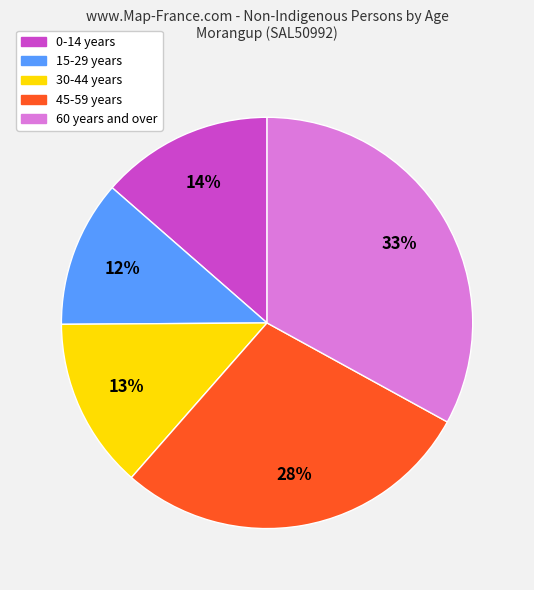

How many segments does this pie chart have?

5